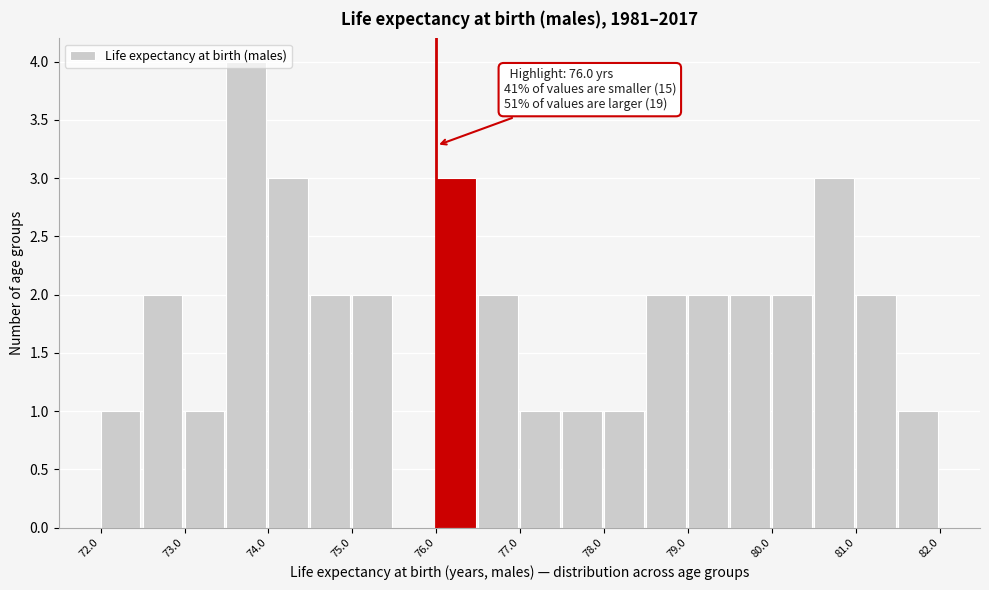

Which range on the x-axis has the tallest bar?

73.5 to 74.0